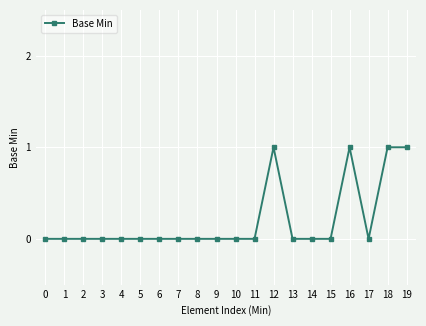

Between 2 and 16, which is larger?

16